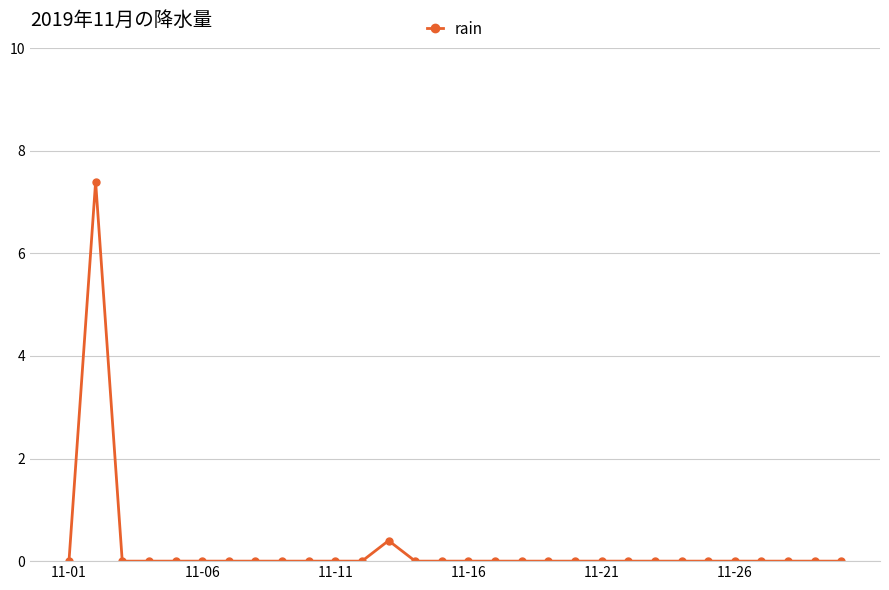

What is the maximum value shown in the chart?

7.4